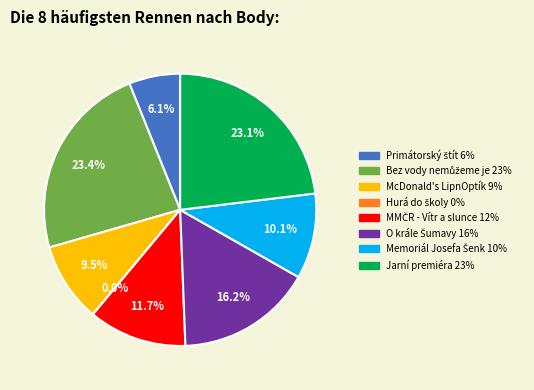

Is there a majority slice in this chart?

No